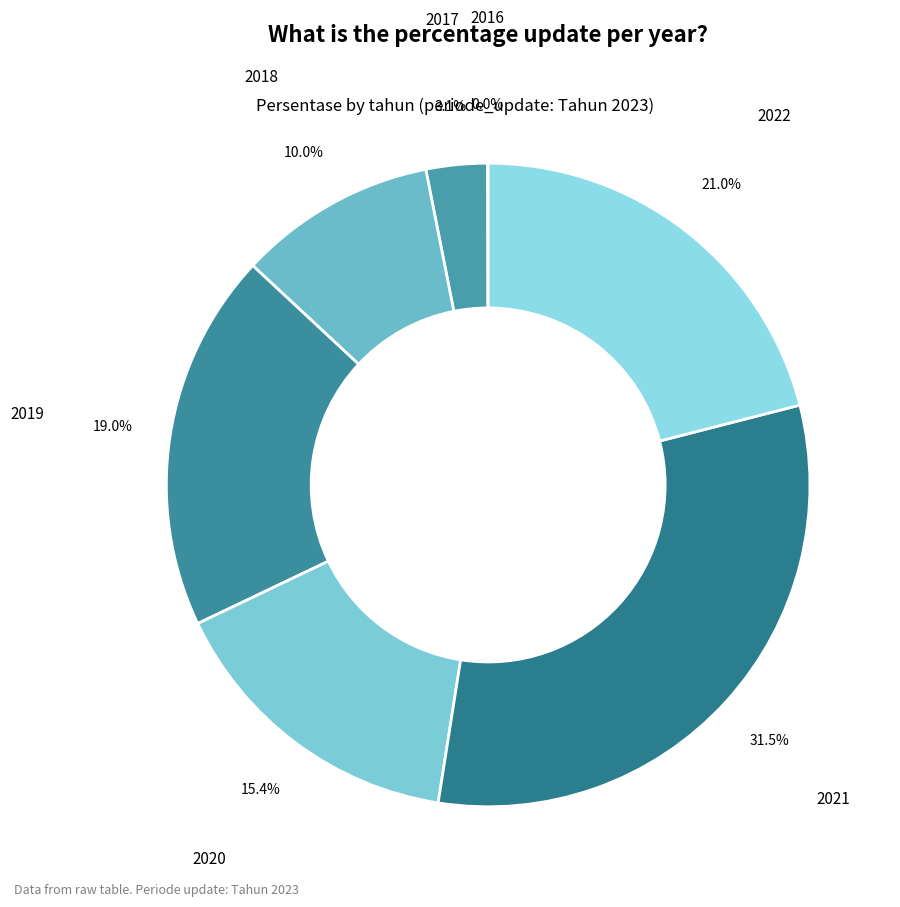

To the nearest percent, what portion does 2018 represent?

10%